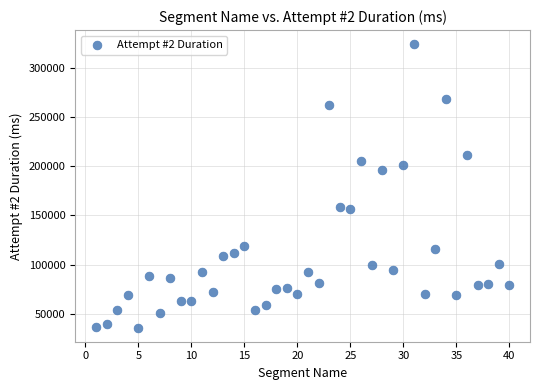

What is the range of Y values (max minus min)?

287853